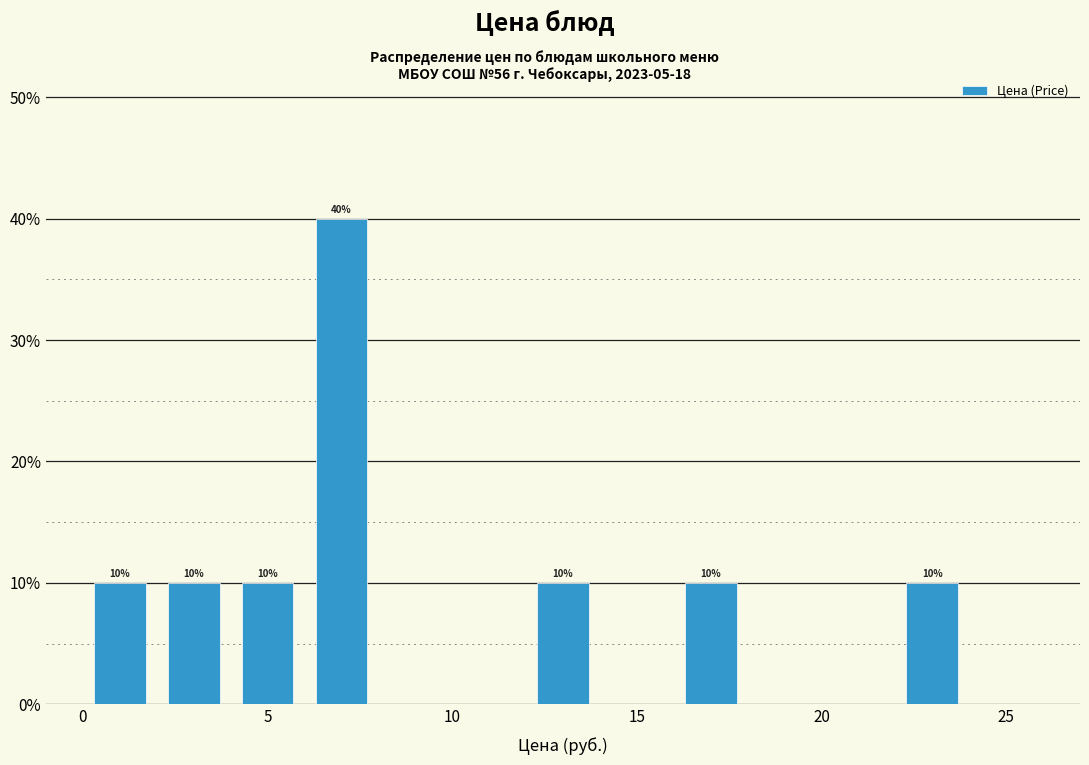

Which range on the x-axis has the tallest bar?

6 to 8